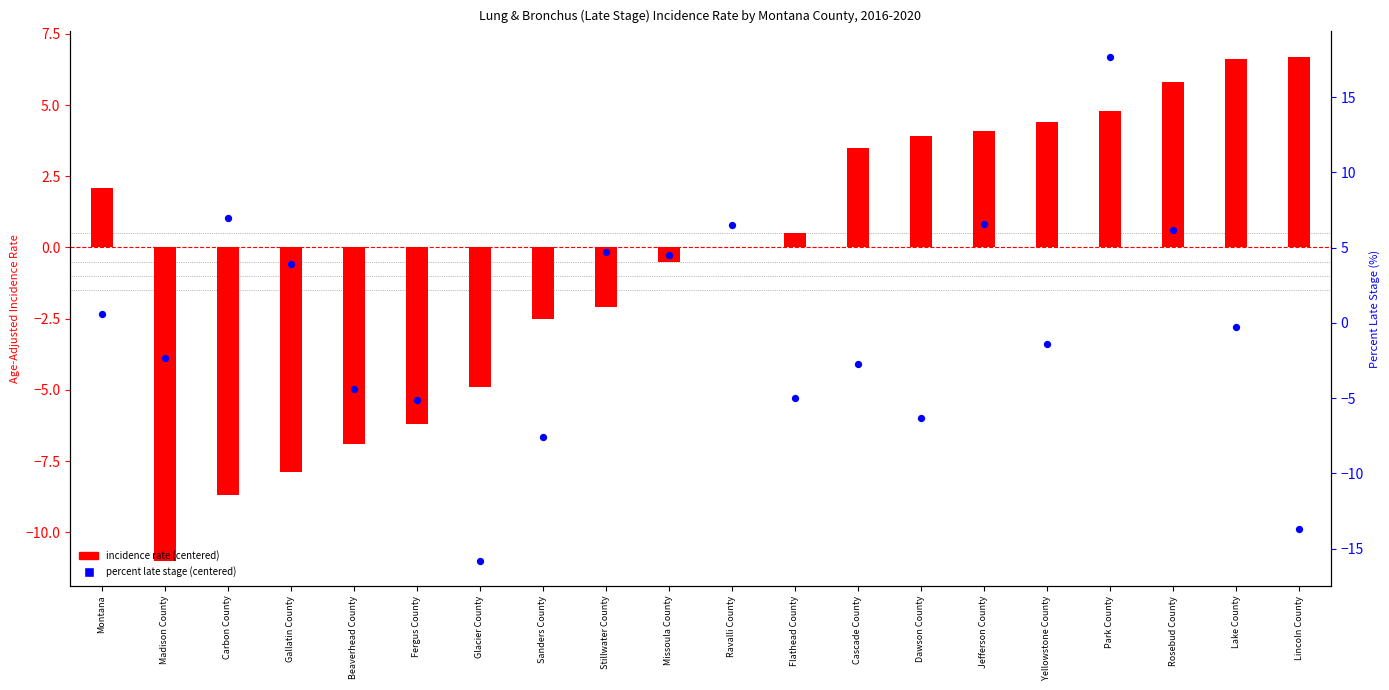

What is the total value across all series at Glacier County?

-20.7